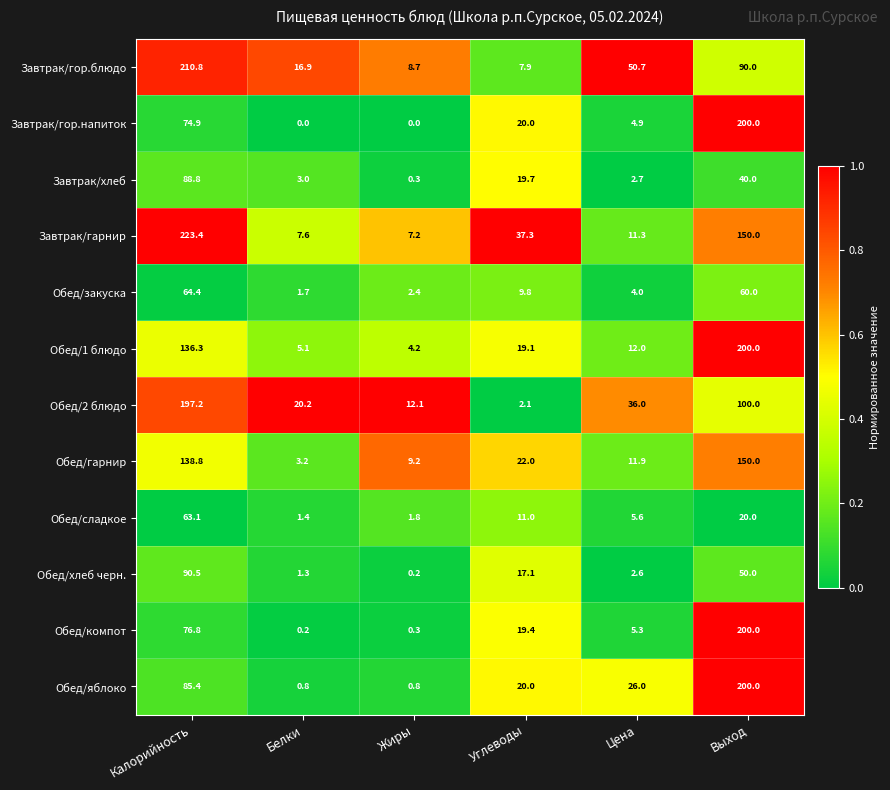

The Обед/закуска series shows 2.6 at Белки. True or false?

False